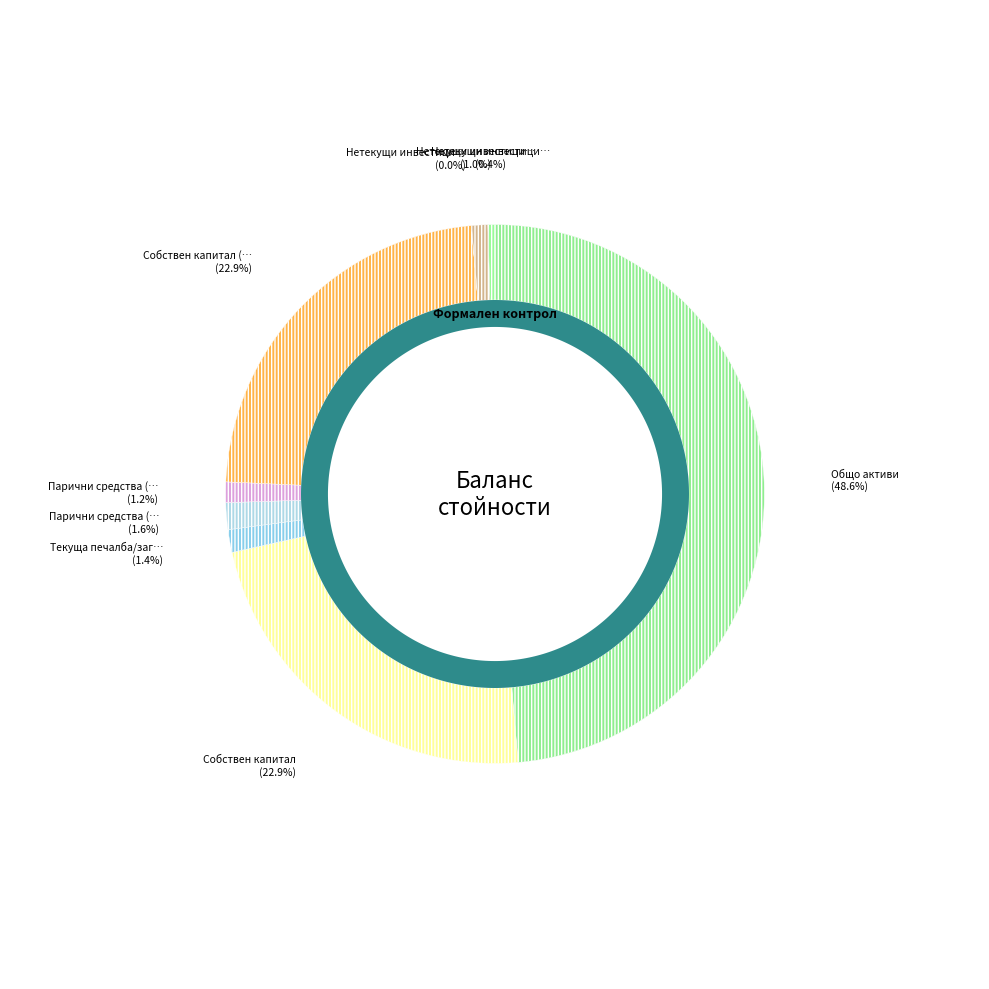

What percentage is the Текуща печалба/загуба slice, to the nearest percent?

1%